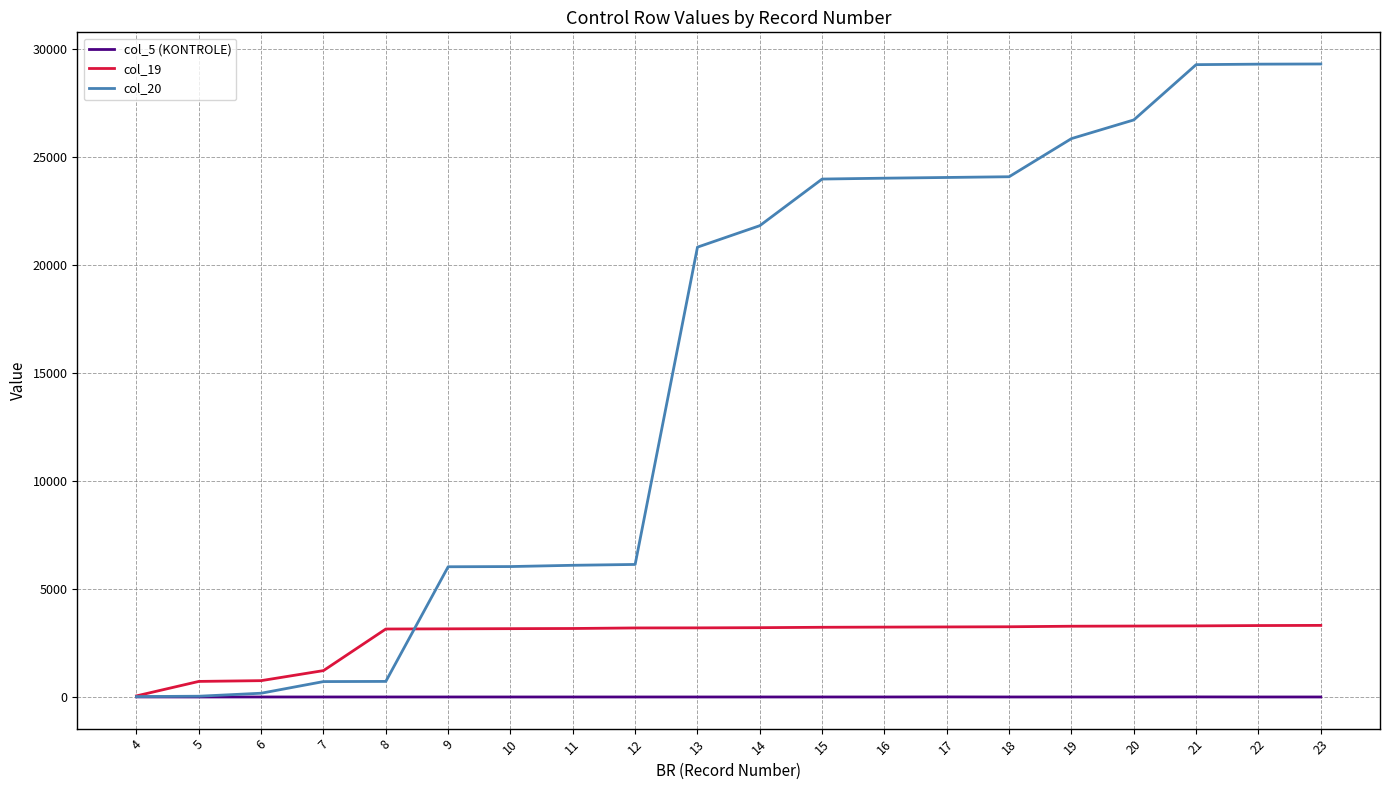

Is the value of col_20 at 13 greater than the value of col_19 at 17?

Yes